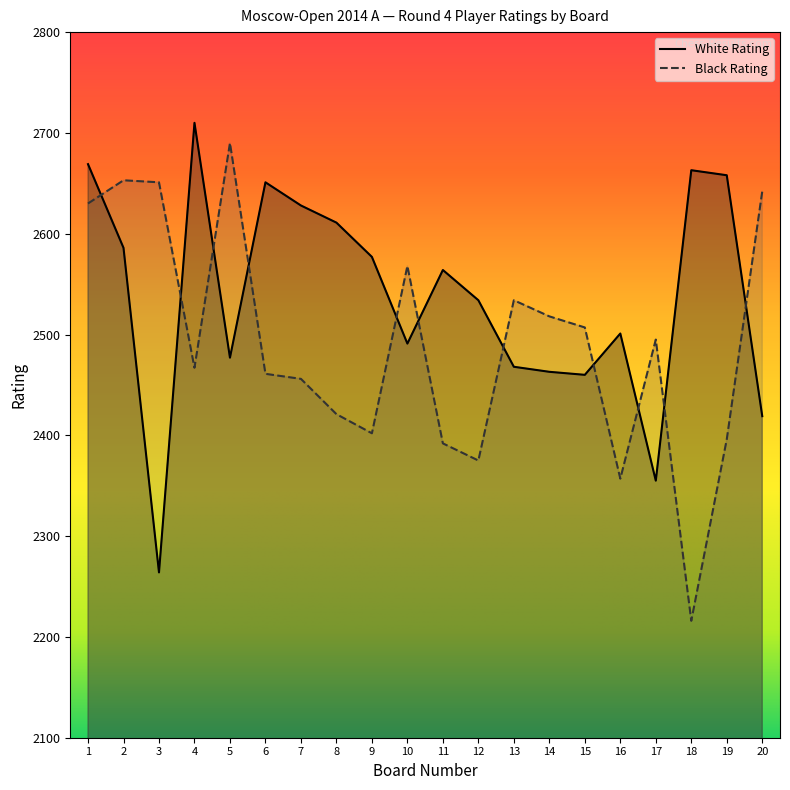

Where is White Rating nearest to the value 2487?

10